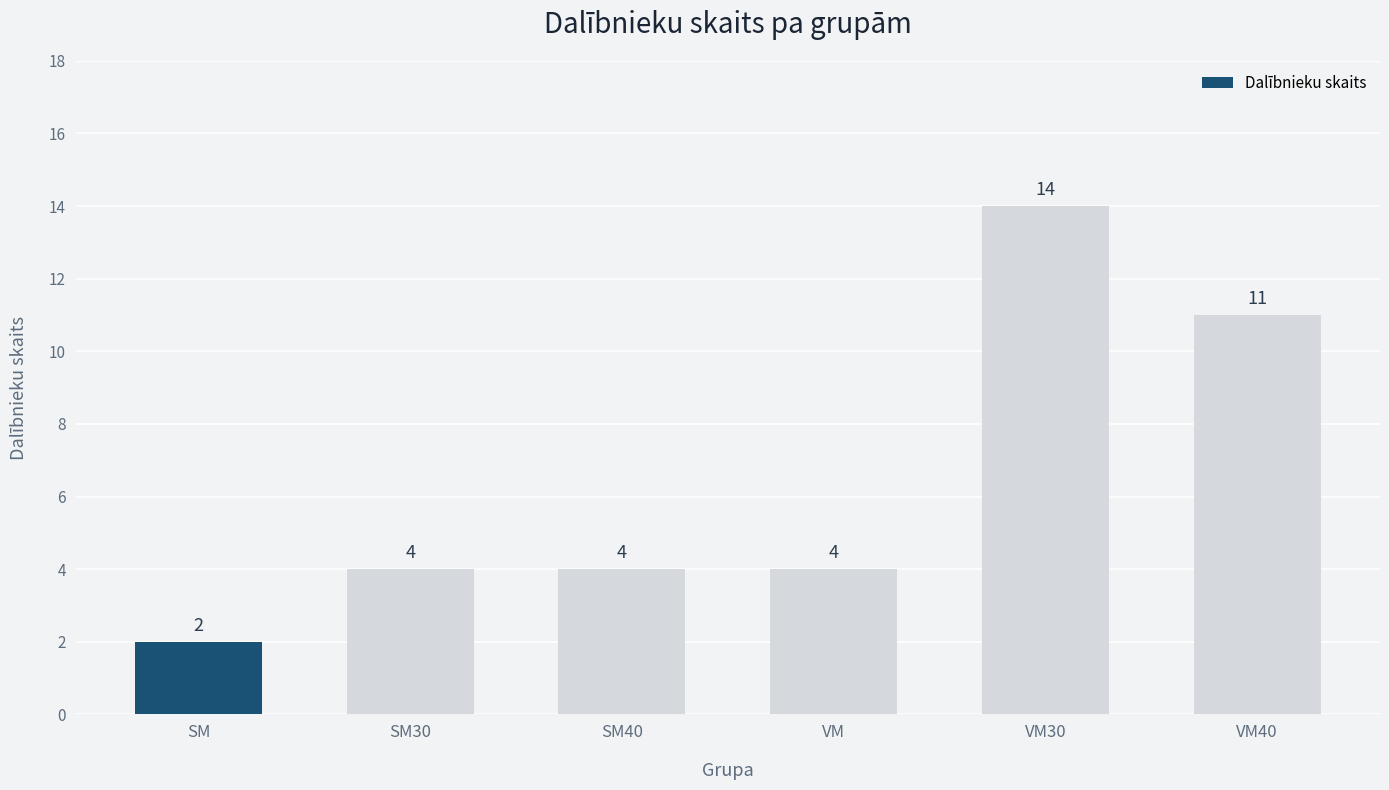

What is the difference between the second highest and minimum values?

9